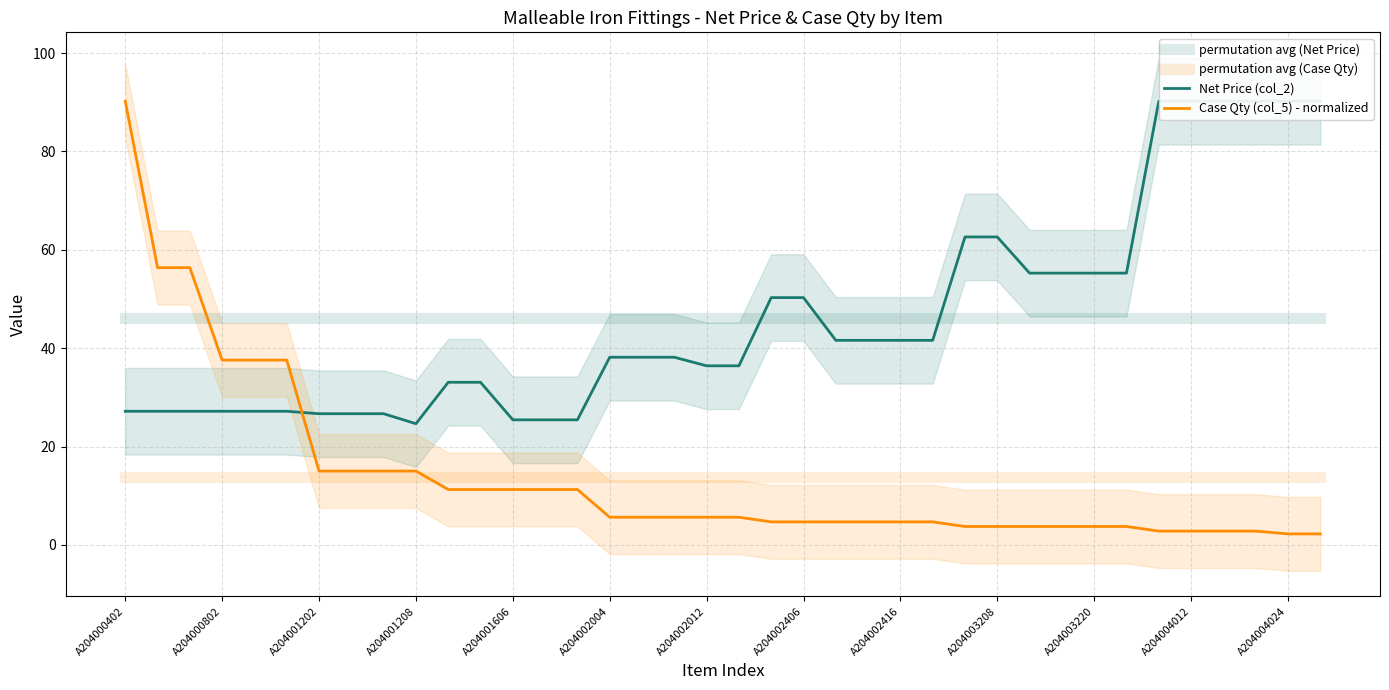

What is the sum of all permutation avg (Case Qty) values?

526.9